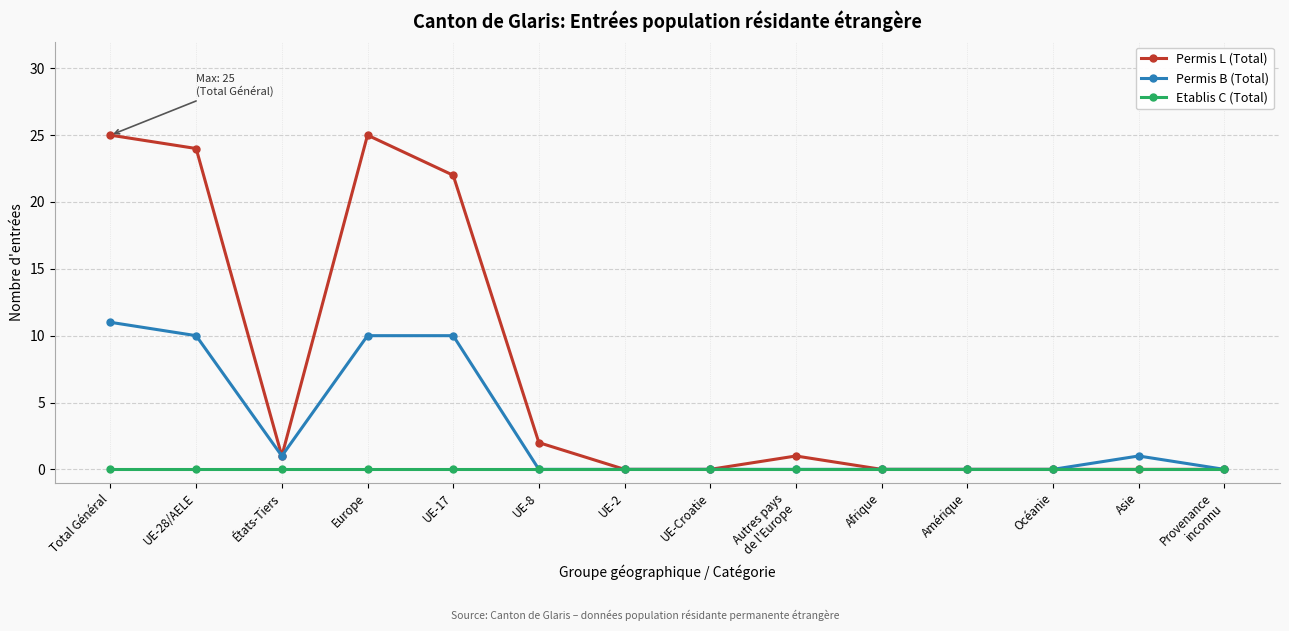

True or false: Permis B (Total) has more than 0 interior local peaks.

True